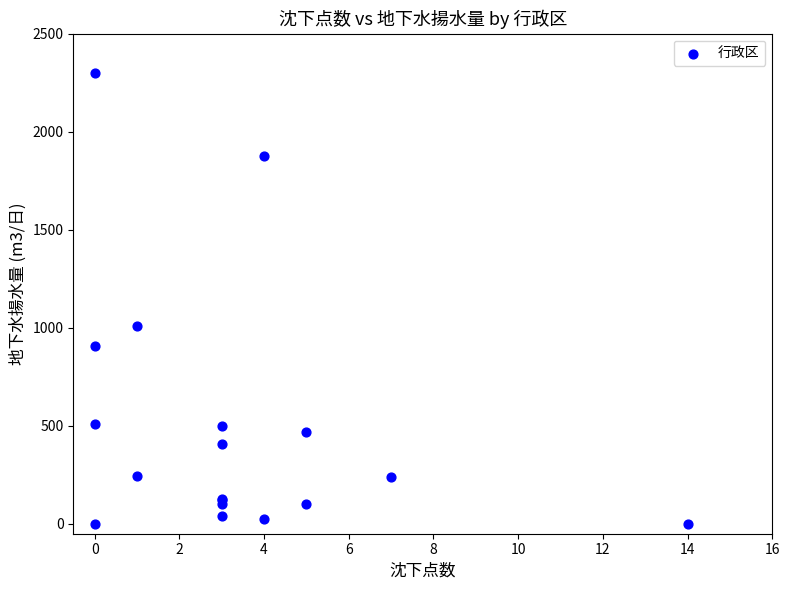

What Y value in the scatter plot is closest to 1148?

1008.2